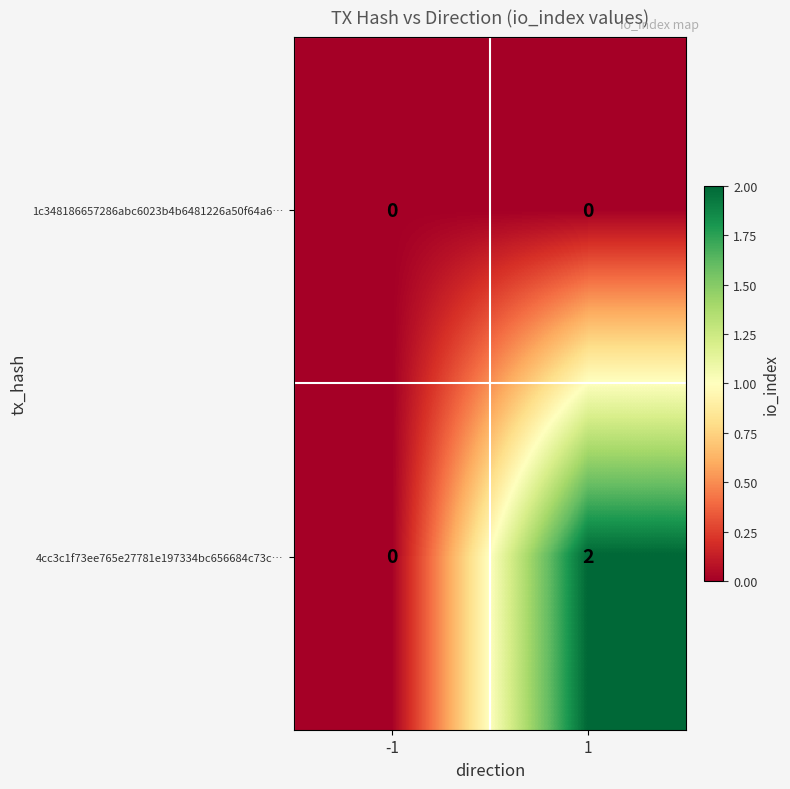

Which series changed the most between -1 and 1?

4cc3c1f73ee765e27781e197334bc656684c73c…